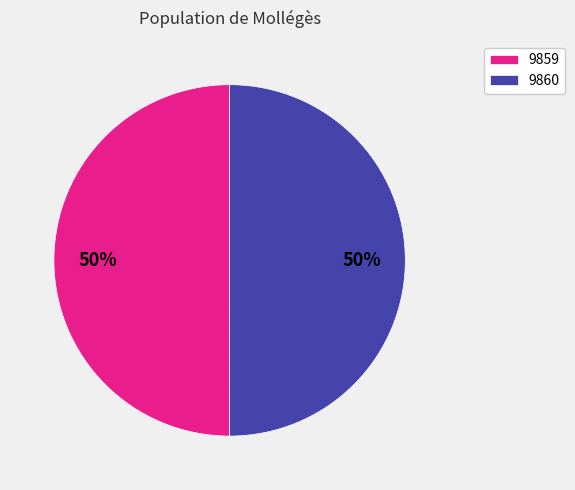

True or false: 9859 accounts for 57% of the total.

False